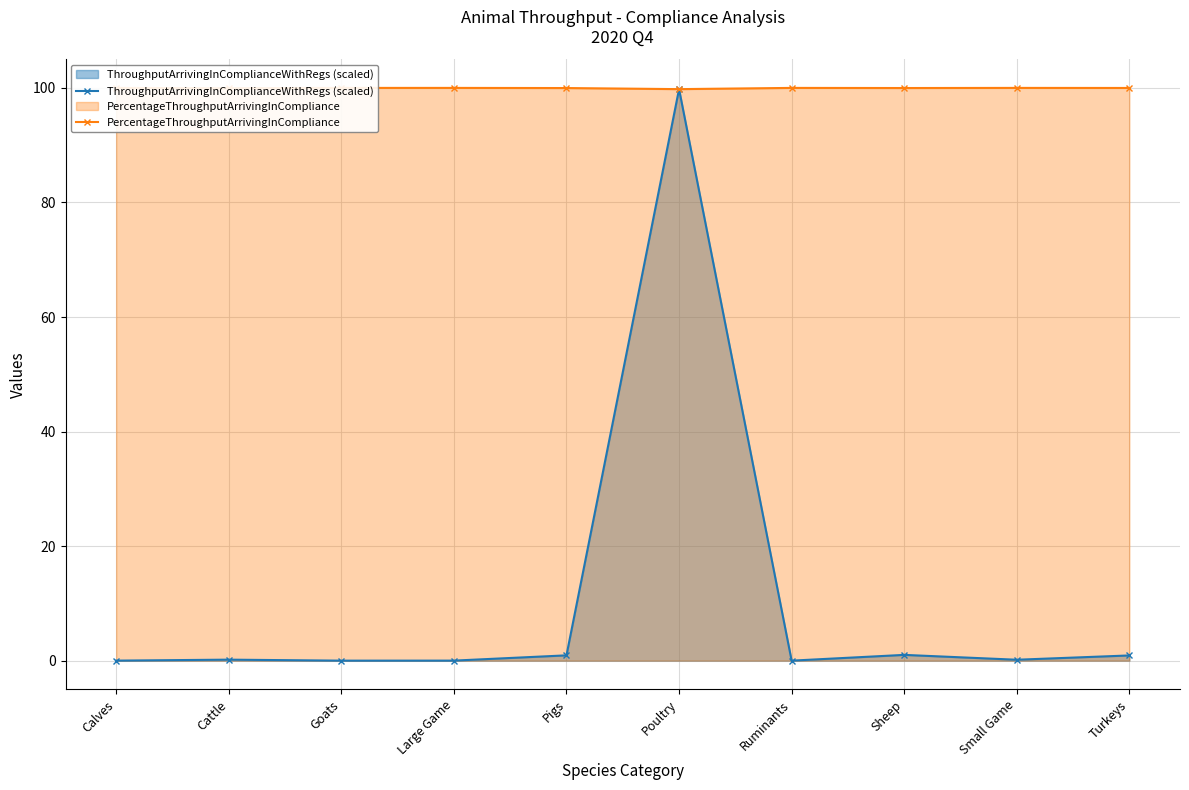

What is the sum of all PercentageThroughputArrivingInCompliance values?

999.7